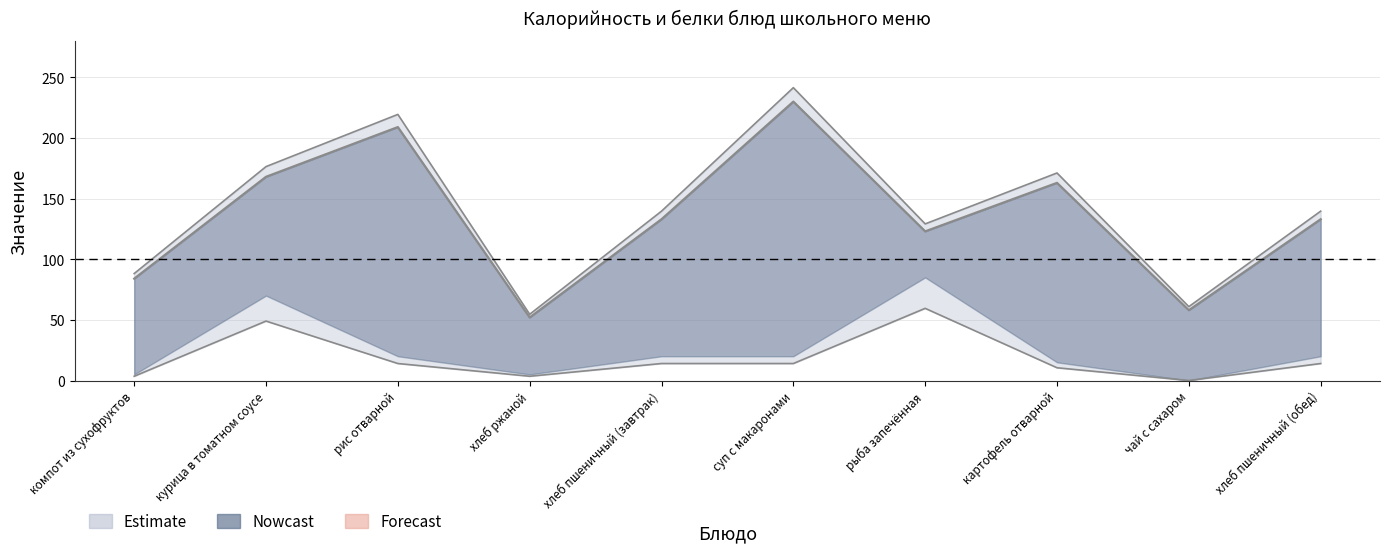

Which has a higher value, рыба запечённая or хлеб пшеничный (завтрак)?

хлеб пшеничный (завтрак)